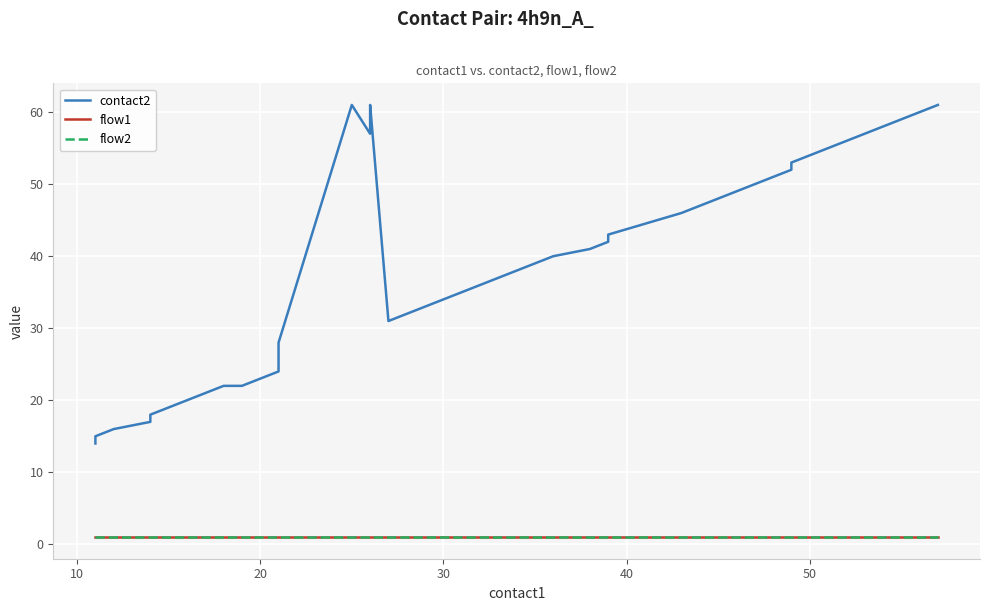

Does the chart display data point markers on the line(s)?

No